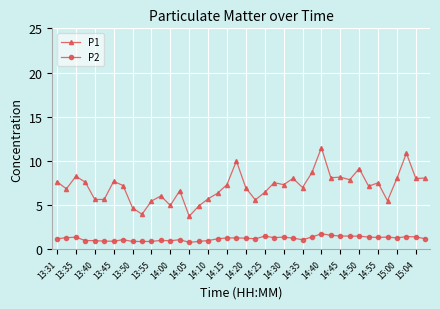

Rank the series by their maximum value, from highest to lowest.

P1, P2